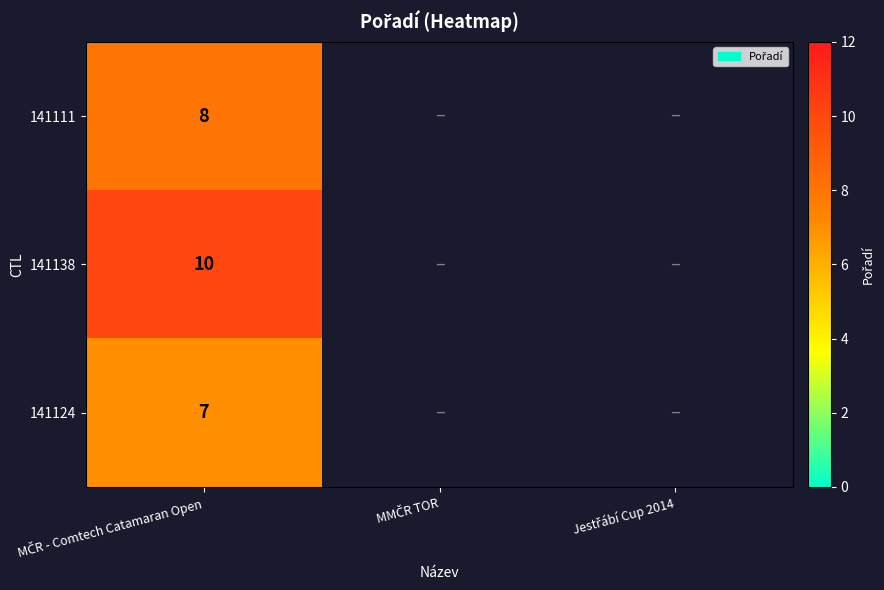

How many series are shown in this chart?

3